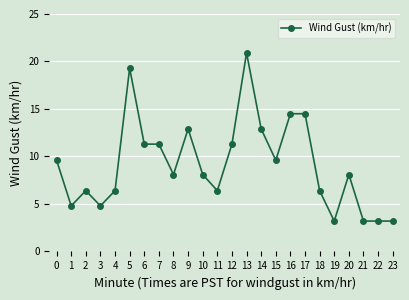

The chart shows a value of 3.2 at 19. True or false?

True